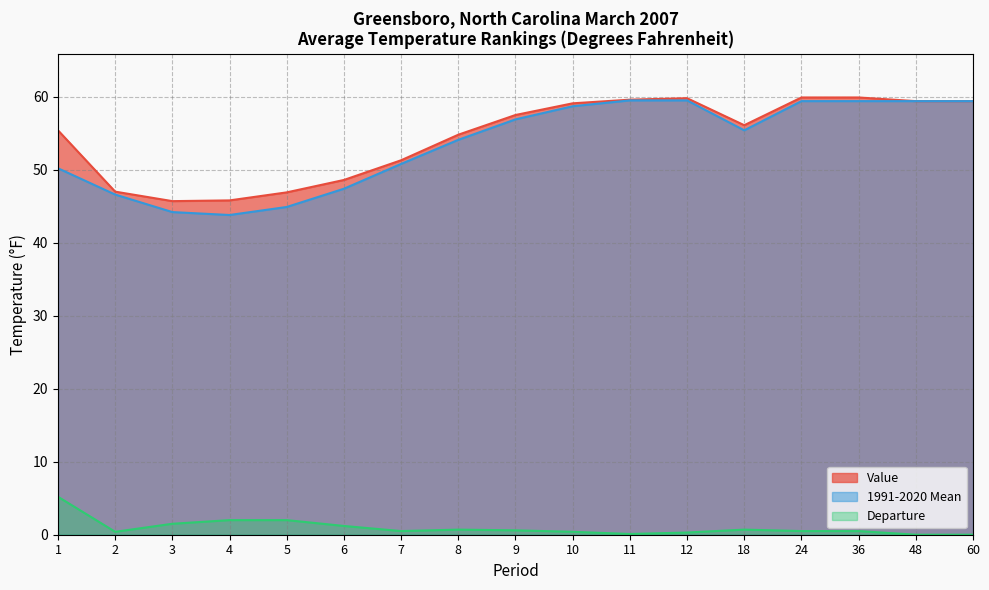

Rank the series by their maximum value, from highest to lowest.

Value, 1991-2020 Mean, Departure